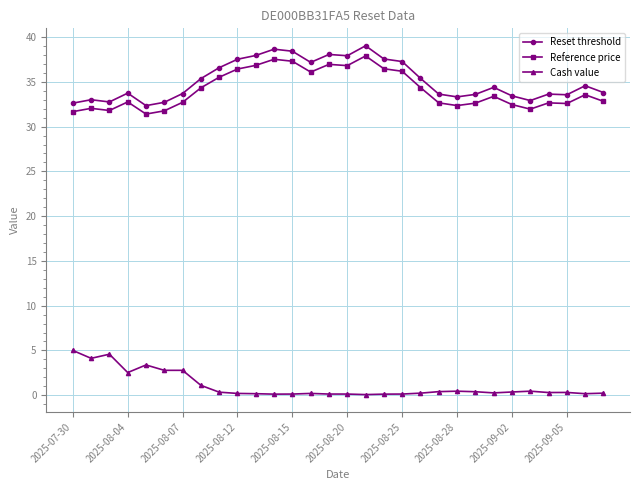

What is the highest value of the Cash value series?

5.0